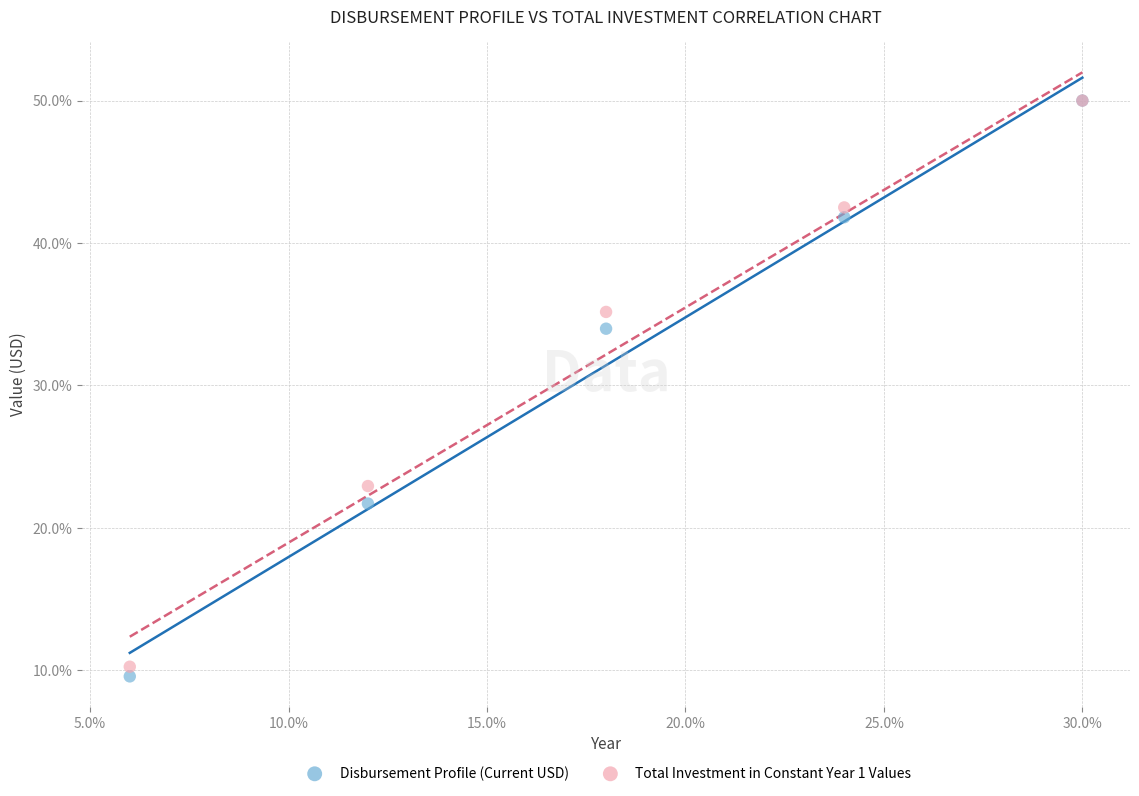

What are all the series names shown in the legend?

Disbursement Profile (Current USD), Total Investment in Constant Year 1 Values